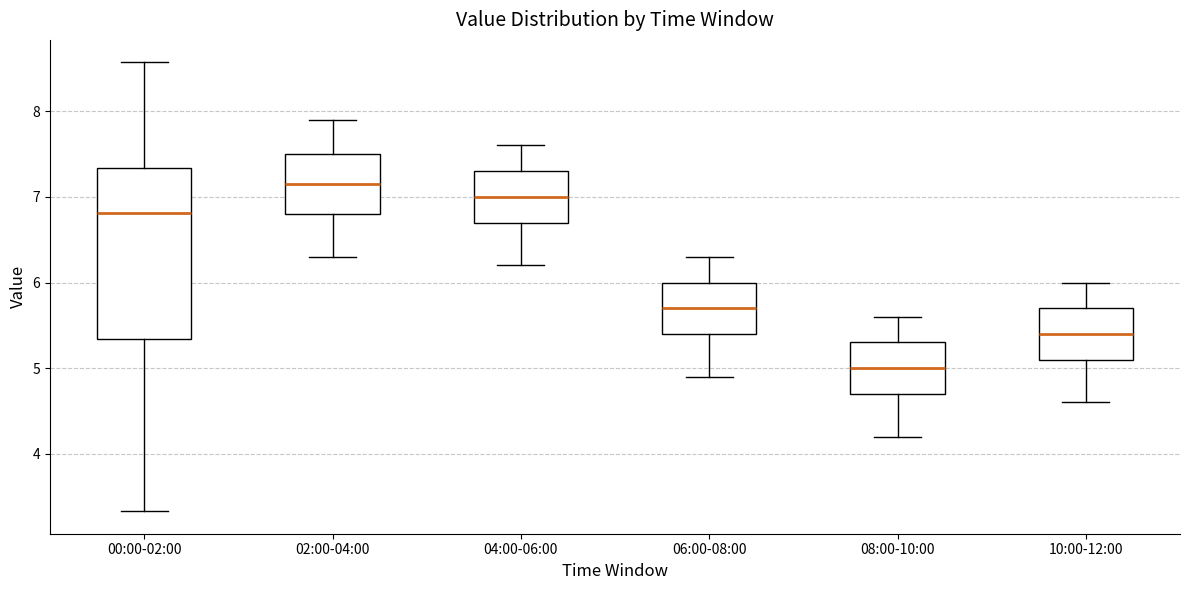

Comparing the boxes themselves (not the whiskers), which one is the tallest?

00:00-02:00